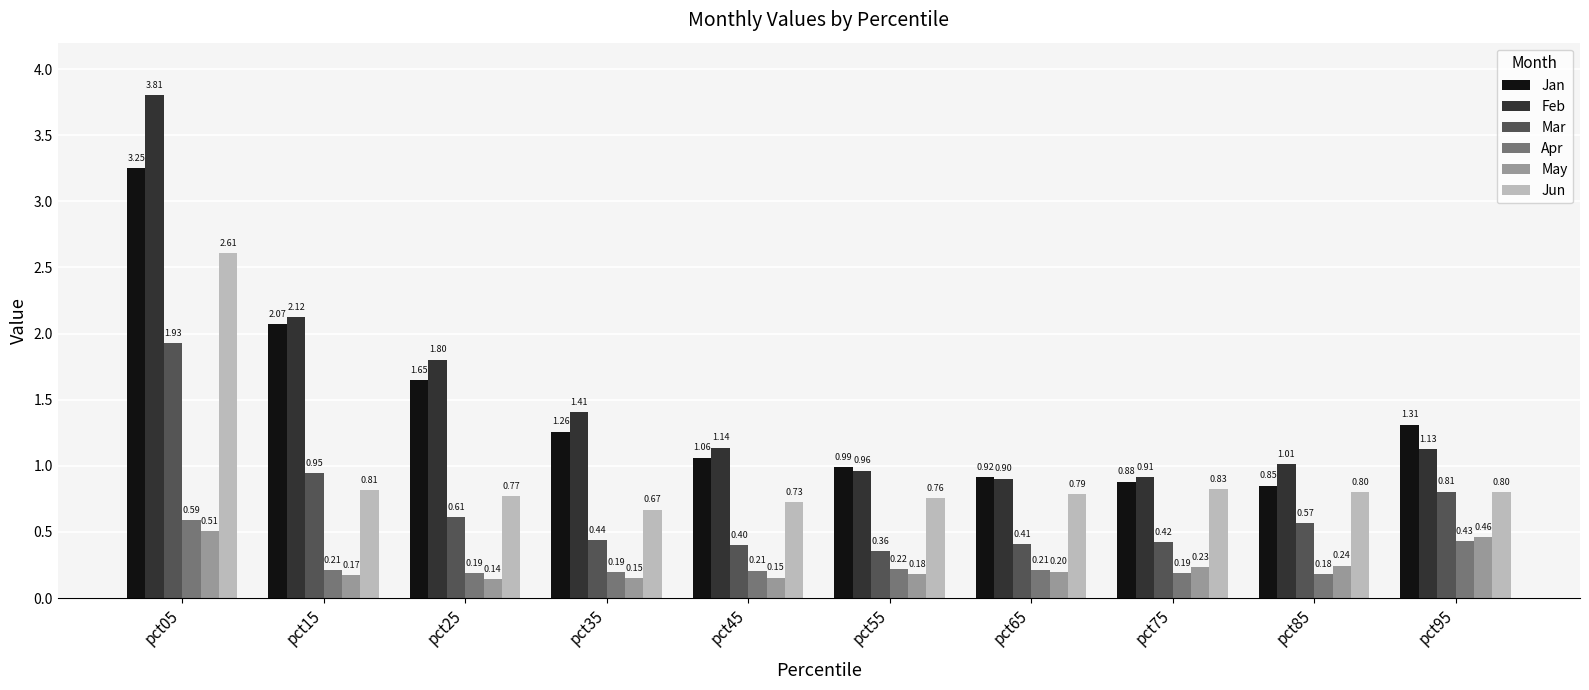

What is the spread (max minus min) of values at pct25?

1.7